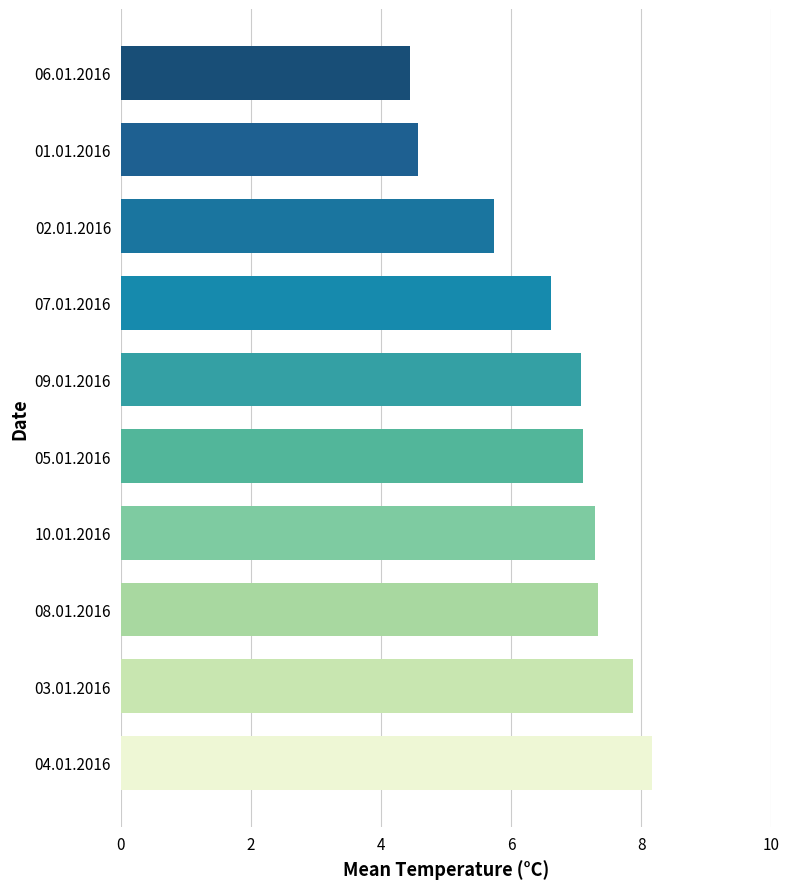

How many values exceed 7?

6